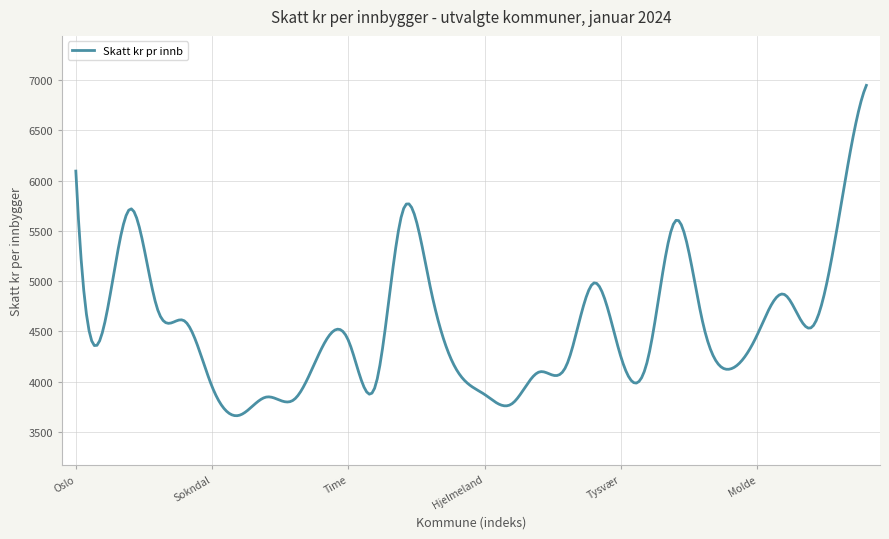

True or false: there are more than 0 points higher than both neighbors.

True